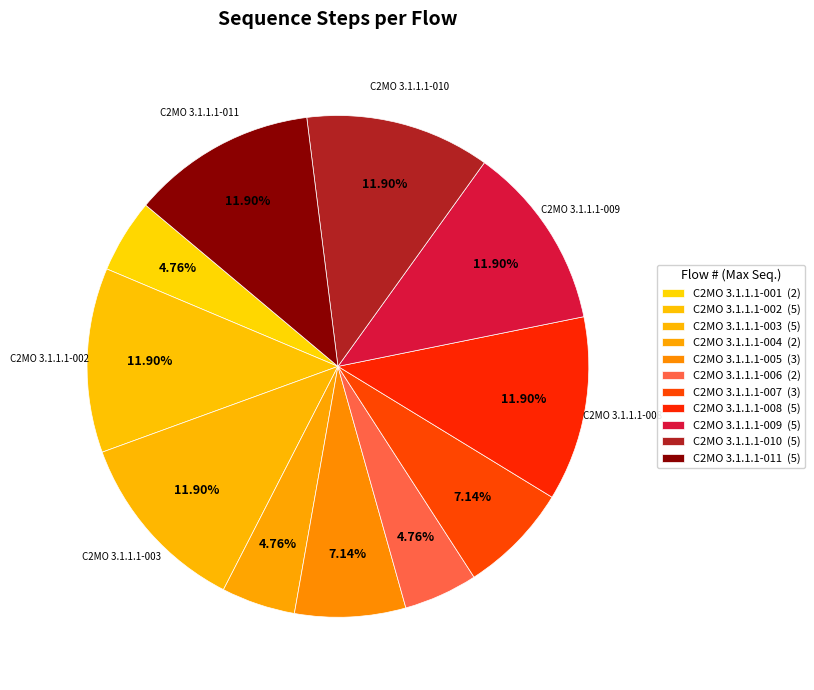

How many segments does this pie chart have?

11